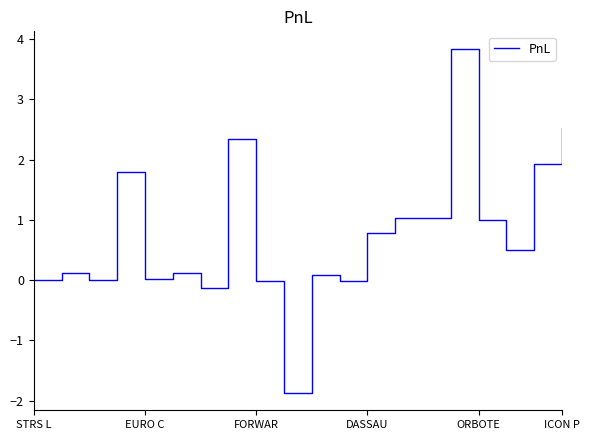

What is the average value?

0.8